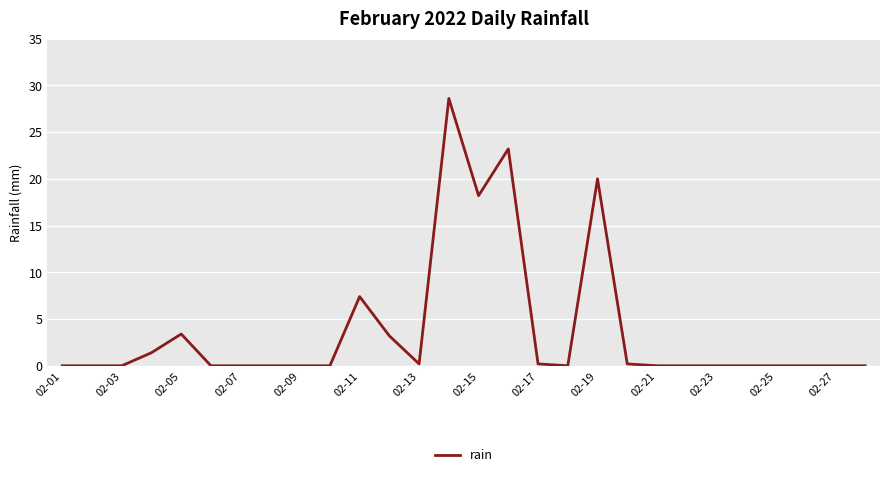

What is the greatest value displayed?

28.6